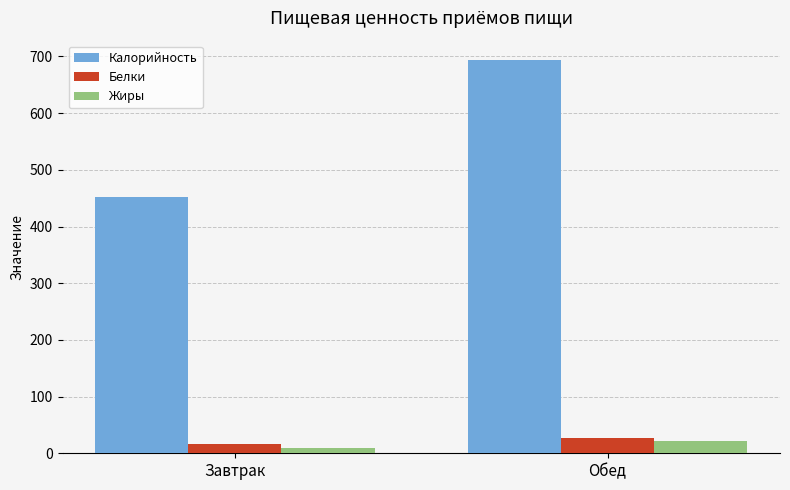

At which category is the sum across all series the highest?

Обед